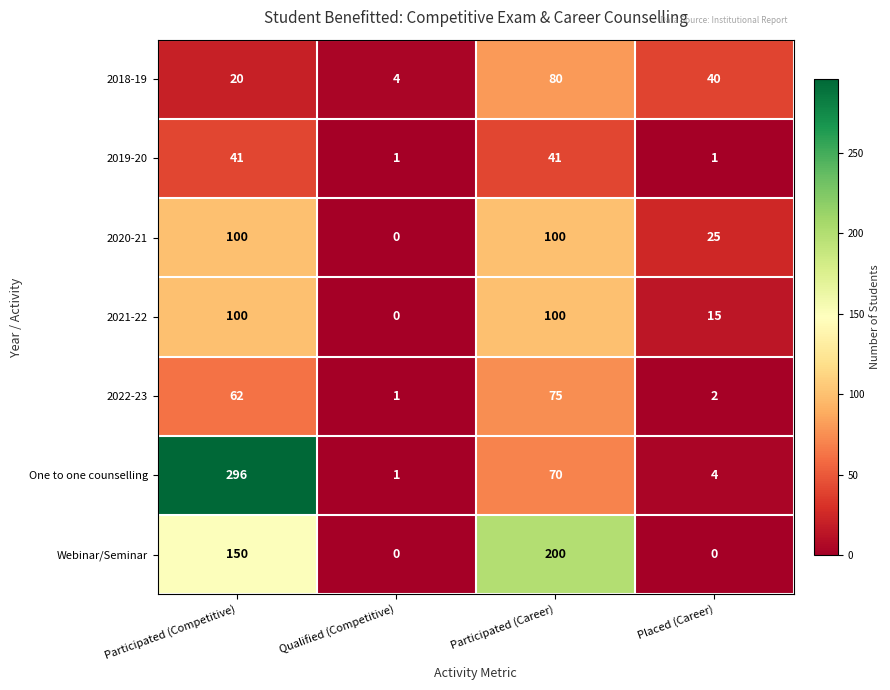

Is it true that Webinar/Seminar equals 62 at Placed (Career)?

False